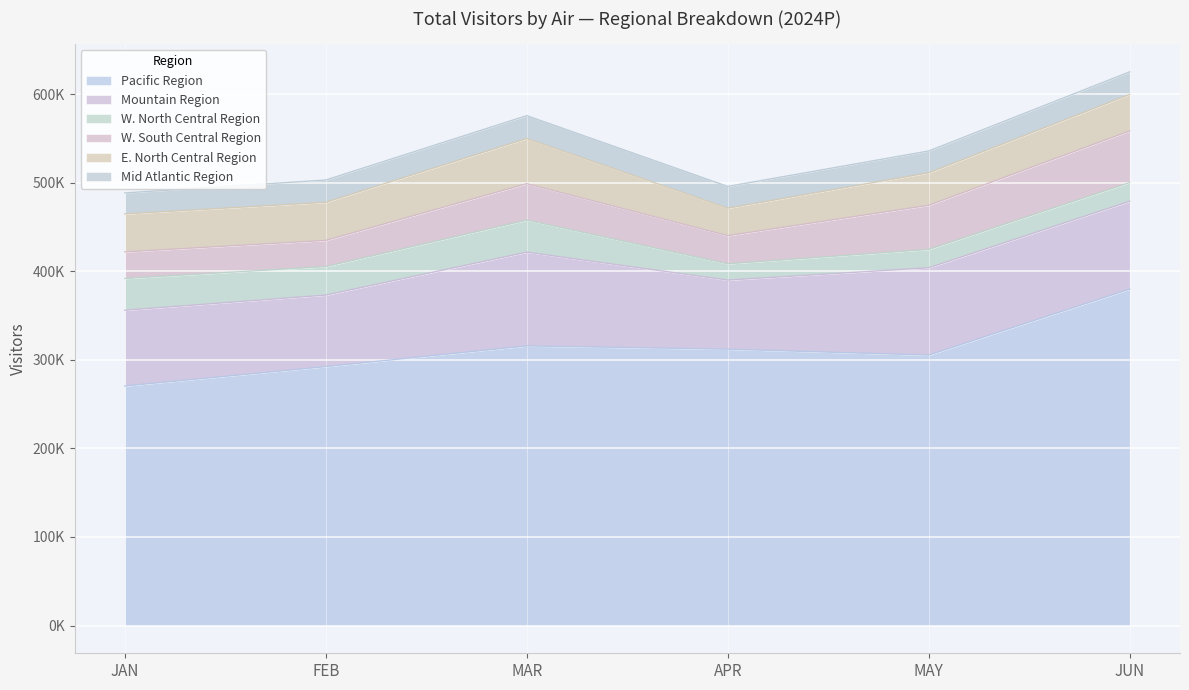

Between JAN and MAY, which series saw the biggest shift?

Pacific Region